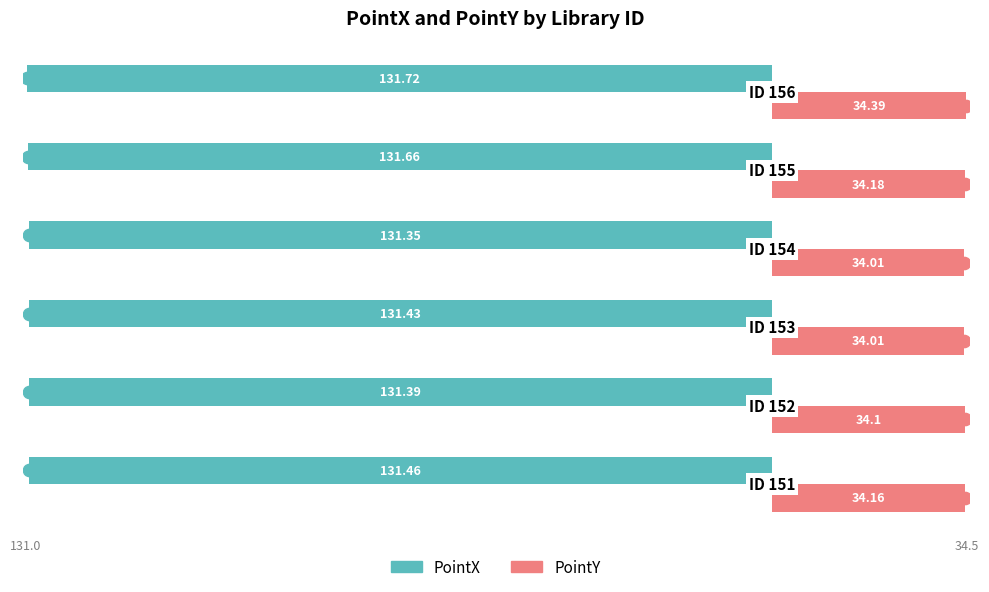

Which series has the widest spread of values?

PointY